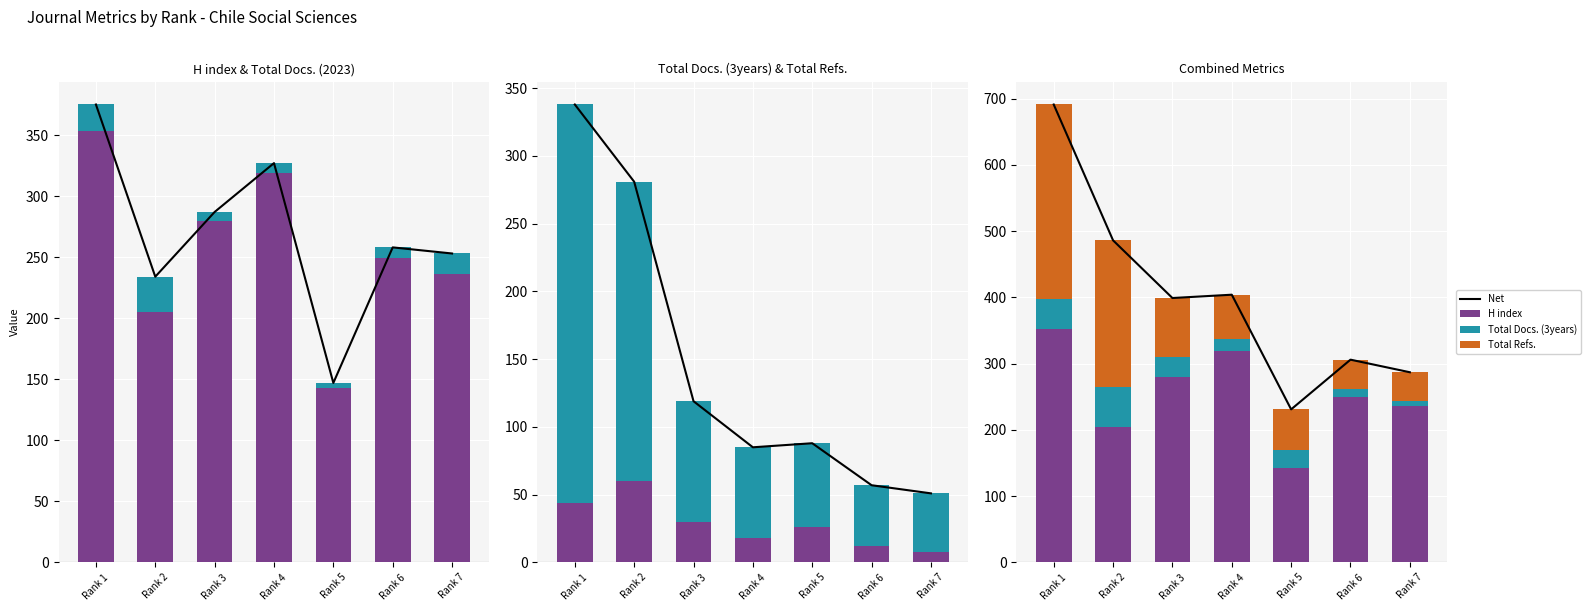

The value of Net at Rank 4 is 404. True or false?

True